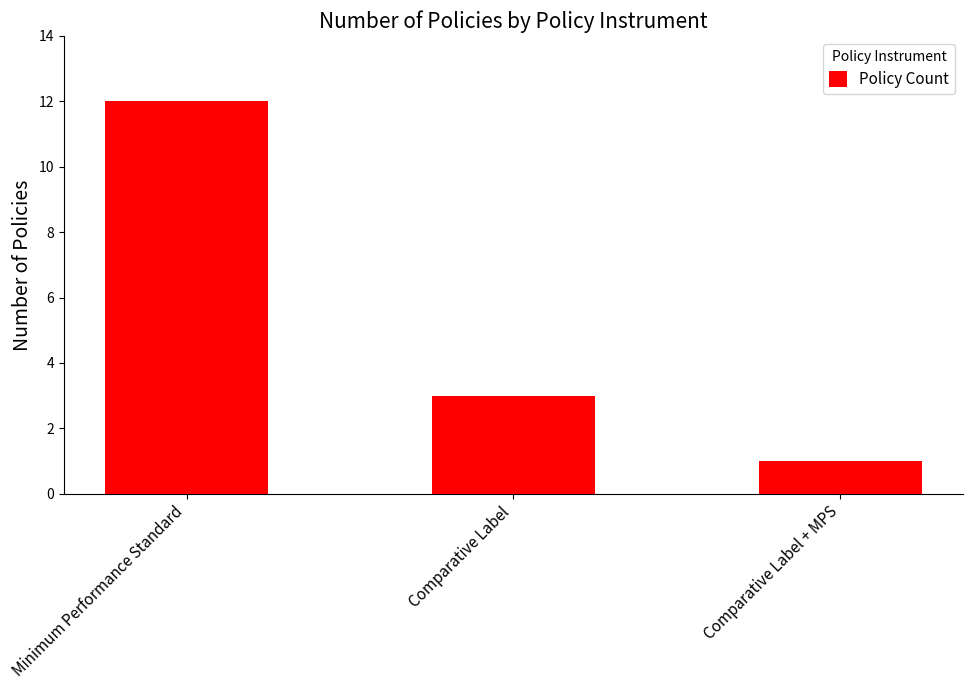

Which category has the highest value across all series?

Minimum Performance Standard